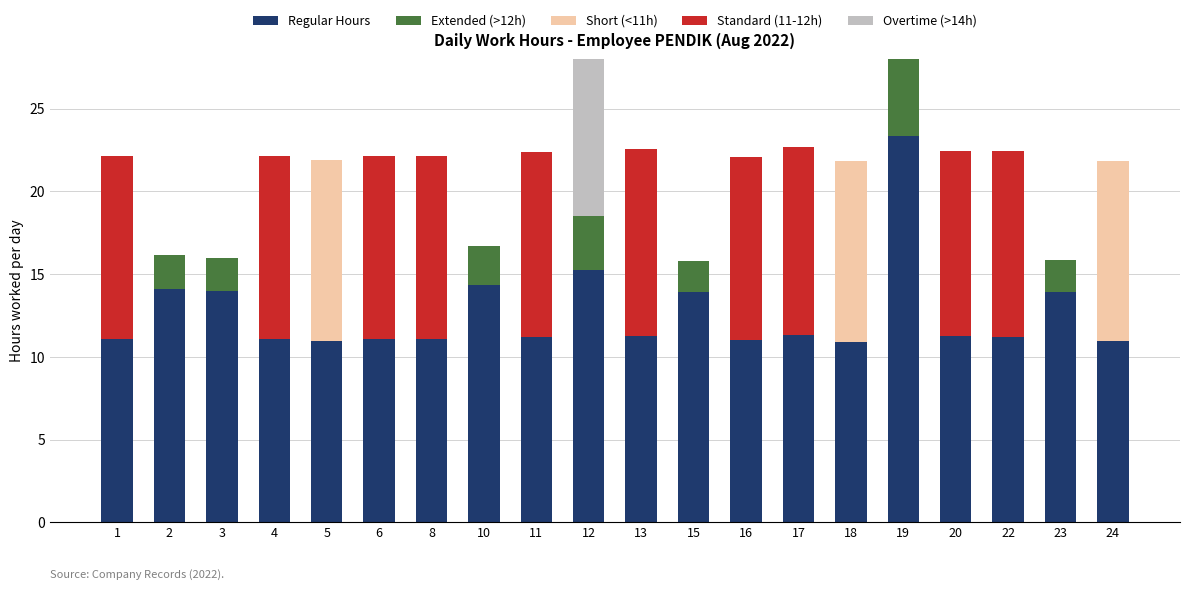

What is the difference between the second highest and second lowest values in the Short (<11h) series?

10.9